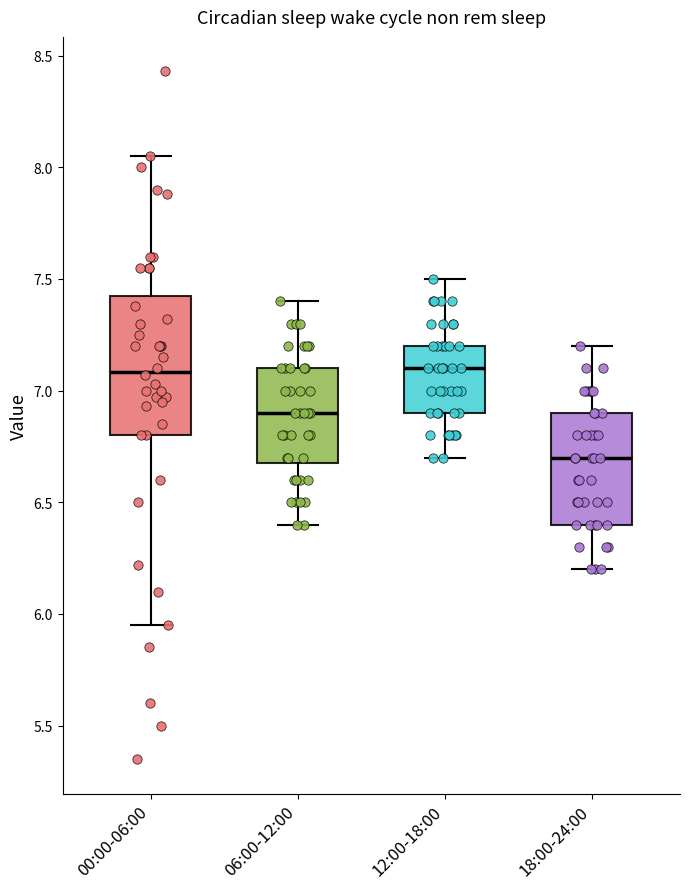

Reading left to right, transcribe this box plot: for each box, give where its median line is, the range the box spans, and where its two whiskers end, as read against the y-axis. The values are not printed on the chart, so give them approximately, as read against the axis.

00:00-06:00: median 7.10, box 6.80 to 7.40, whiskers 5.95 to 8.05
06:00-12:00: median 6.90, box 6.70 to 7.10, whiskers 6.40 to 7.40
12:00-18:00: median 7.10, box 6.90 to 7.20, whiskers 6.70 to 7.50
18:00-24:00: median 6.70, box 6.40 to 6.90, whiskers 6.20 to 7.20